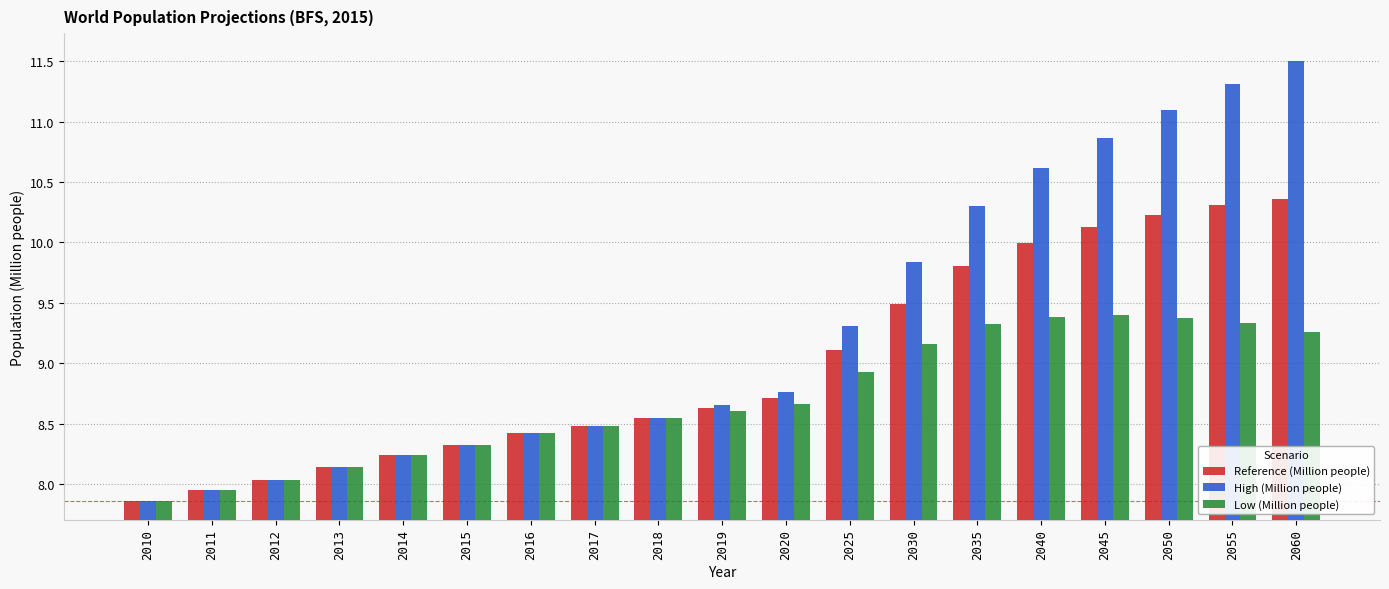

How many groups of bars are there?

19